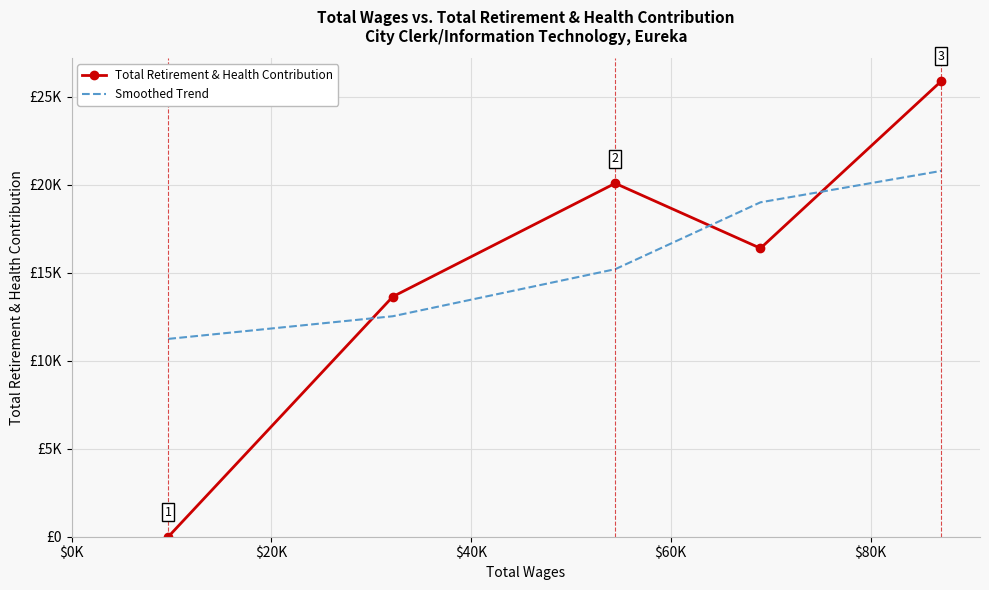

What are all the series names shown in the legend?

Total Retirement & Health Contribution, Smoothed Trend